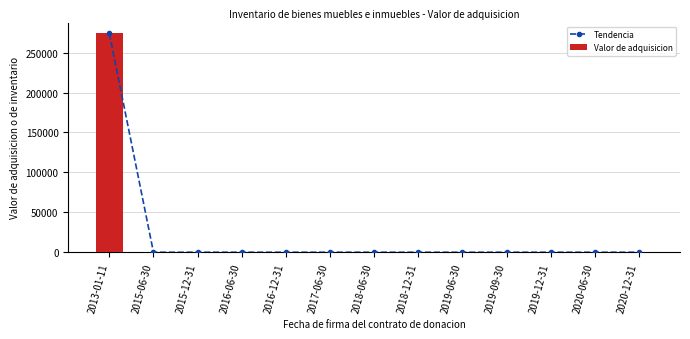

Which has a higher value, 2019-12-31 or 2013-01-11?

2013-01-11